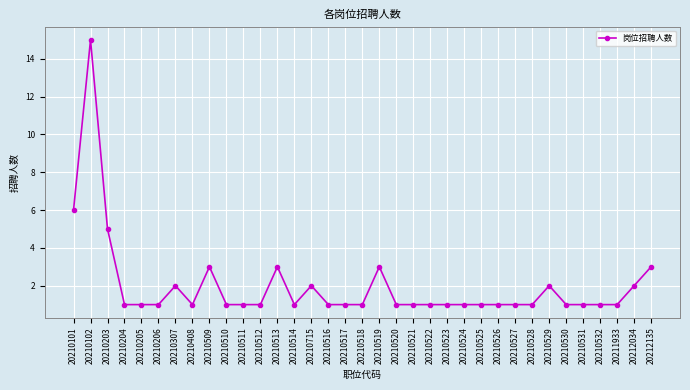

What is the greatest value displayed?

15